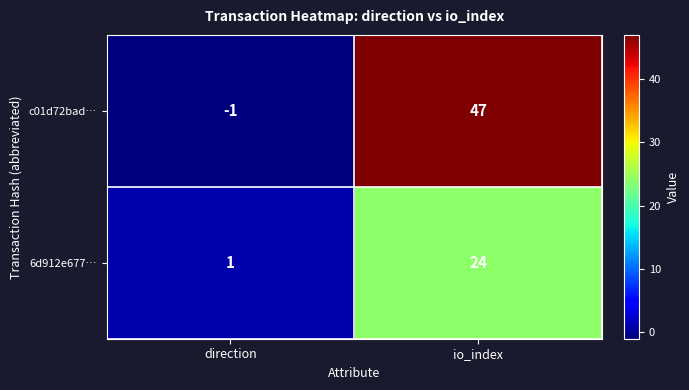

Which category has the lowest value across all series?

direction